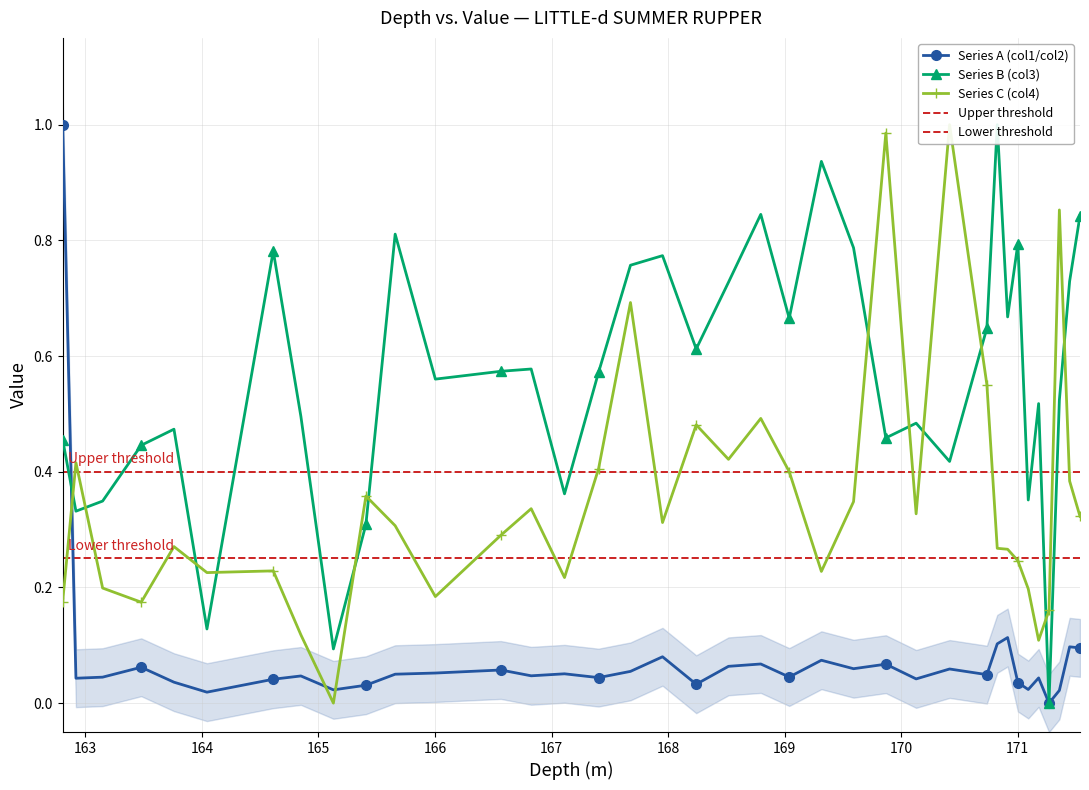

At how many categories does at least one series exceed 0?

37